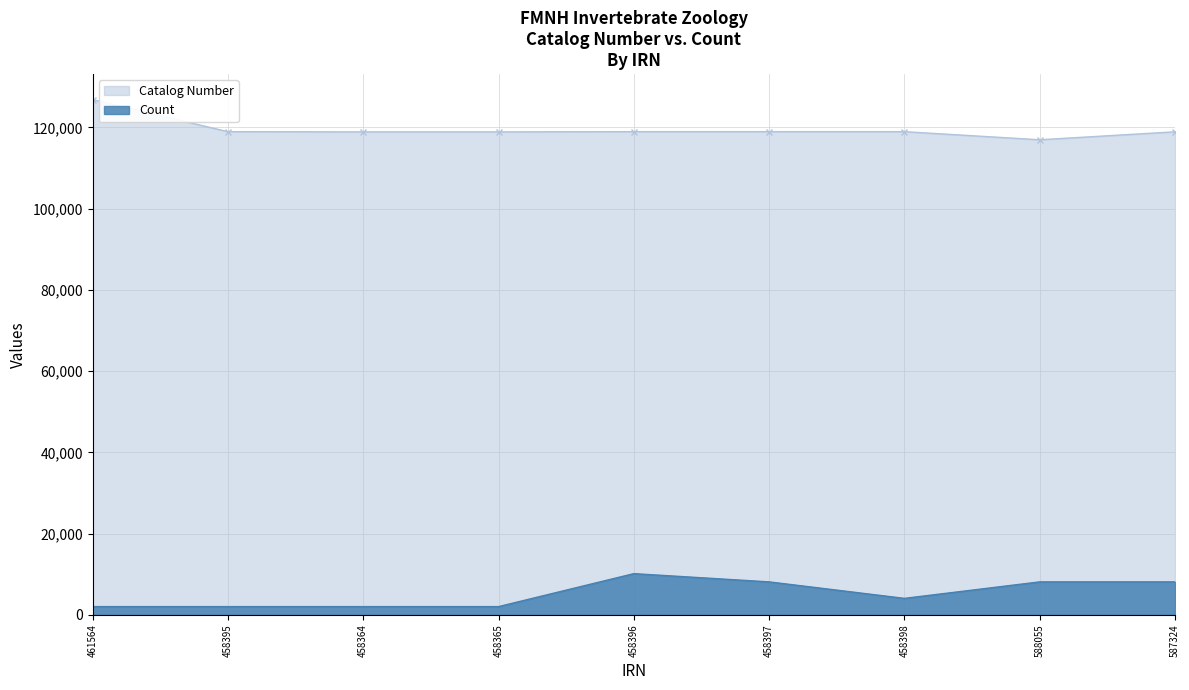

True or false: Catalog Number and Count intersect in this chart.

False